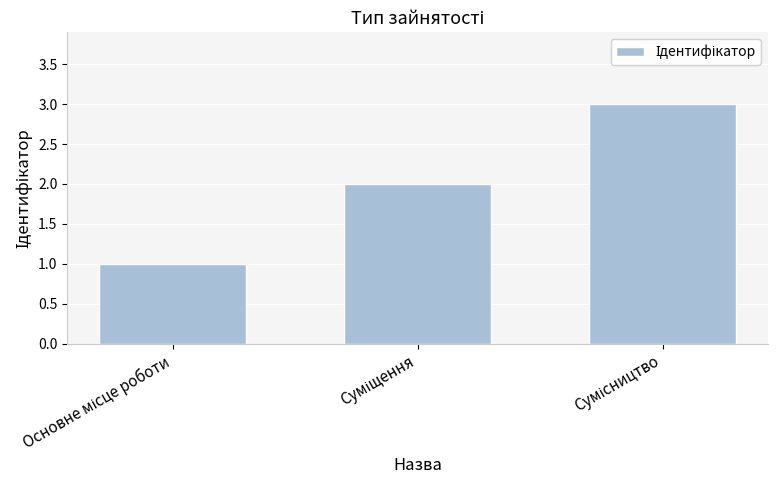

What is the maximum value shown in the chart?

3